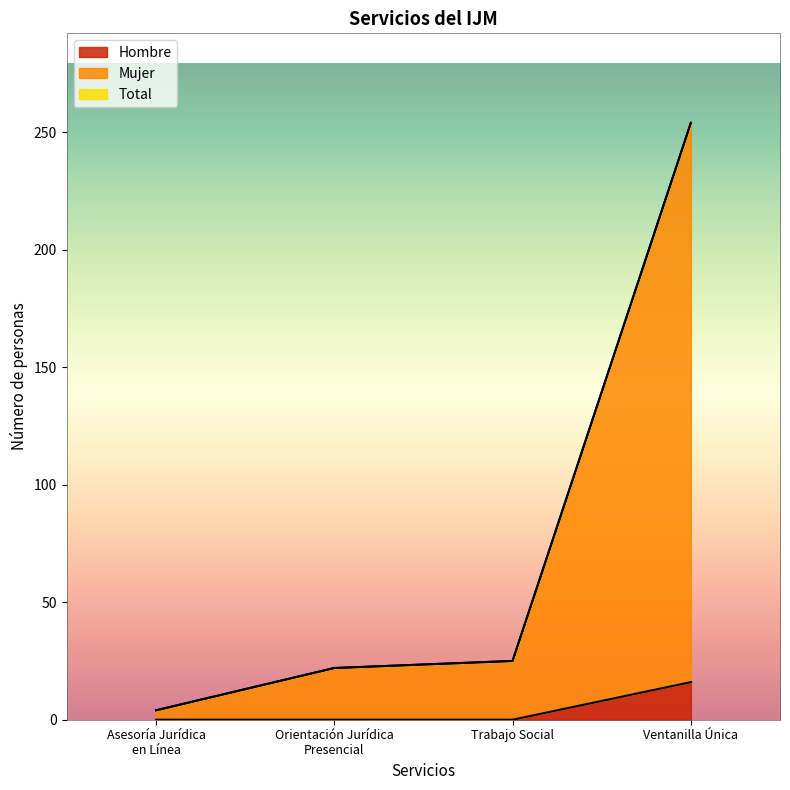

Which series has the widest spread of values?

Mujer